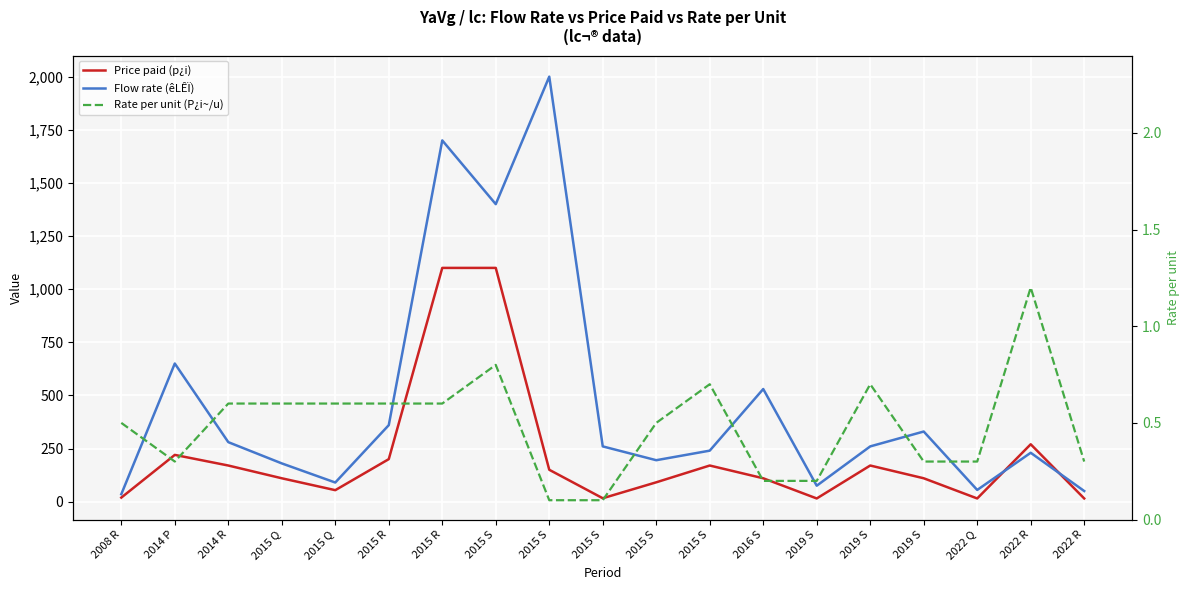

At 2022 R, list the series in order from largest to smallest.

Price paid (p¿i), Flow rate (êLÊÏ), Rate per unit (P¿i~/u)